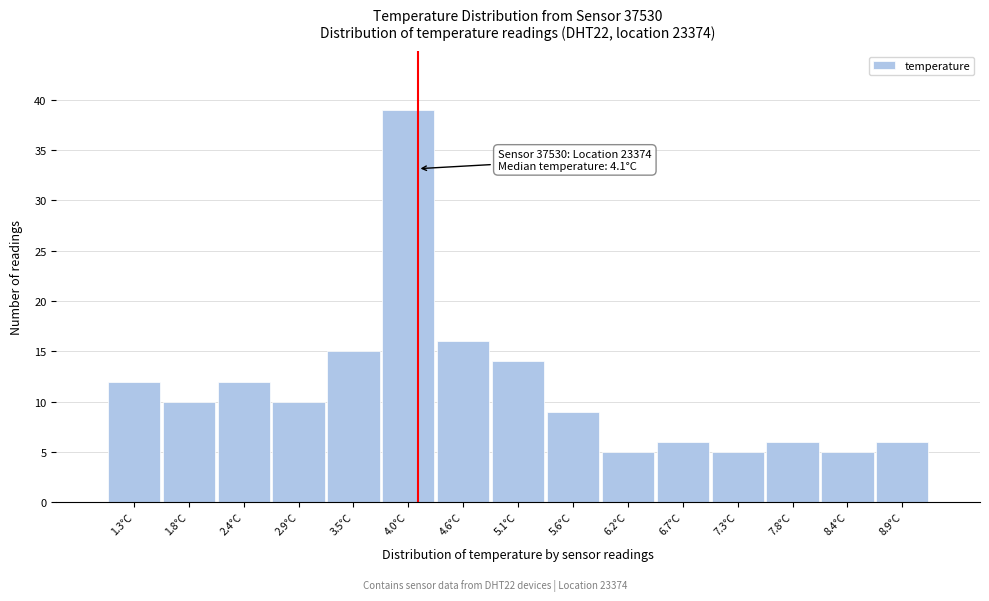

Which range on the x-axis has the tallest bar?

3.7 to 4.3